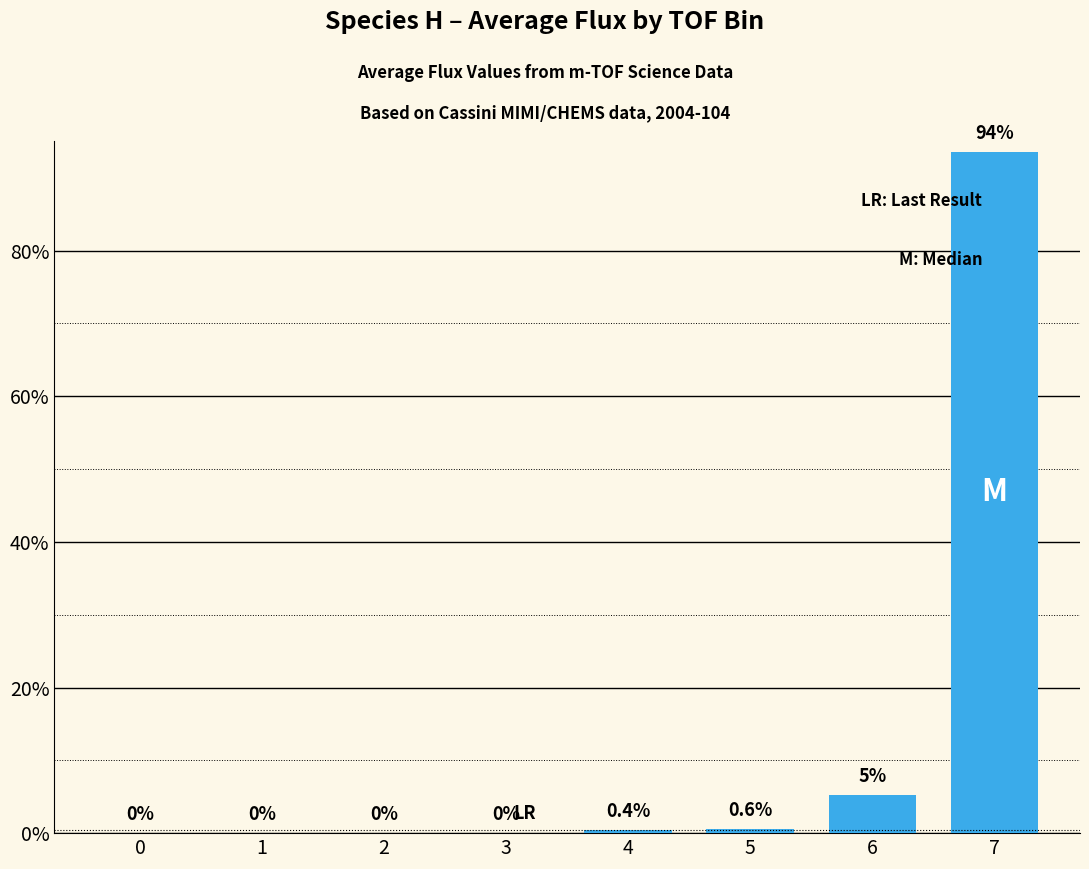

Between 5 and 1, which is larger?

5